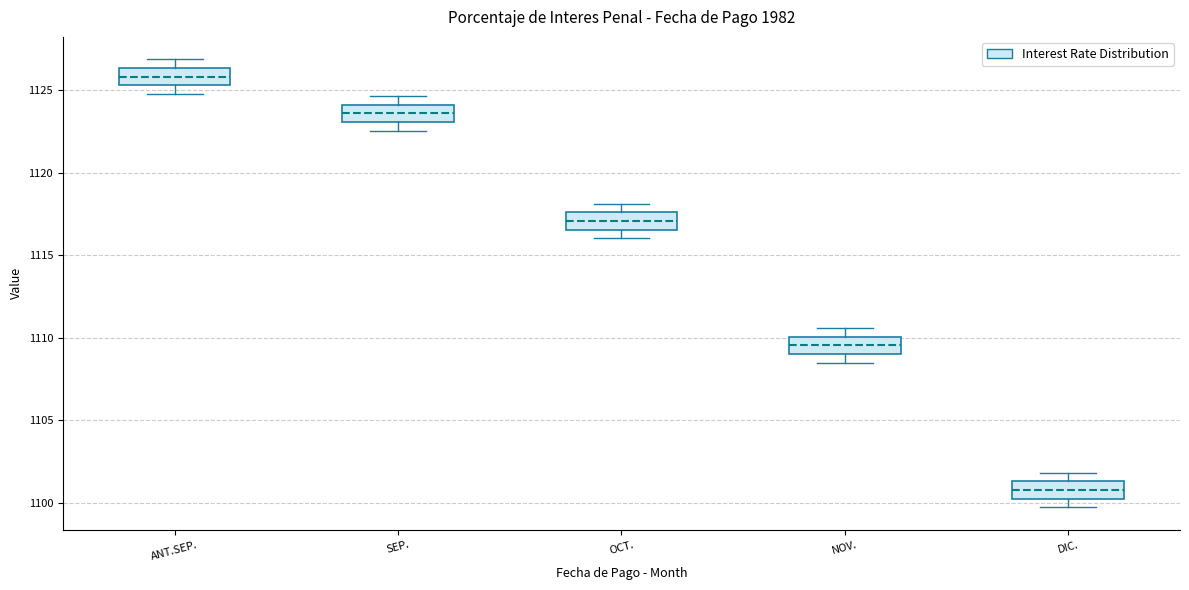

Reading left to right, read every box against the y-axis: the position of its median line, the range the box covers, and the ends of its whiskers. The values are not printed on the chart, so give them approximately, as read against the axis.

ANT.SEP.: median 1126.0, box 1125.5 to 1126.5, whiskers 1125.0 to 1127.0
SEP.: median 1123.5, box 1123.0 to 1124.0, whiskers 1122.5 to 1124.5
OCT.: median 1117.0, box 1116.5 to 1117.5, whiskers 1116.0 to 1118.0
NOV.: median 1109.5, box 1109.0 to 1110.0, whiskers 1108.5 to 1110.5
DIC.: median 1101.0, box 1100.0 to 1101.5, whiskers 1099.5 to 1102.0